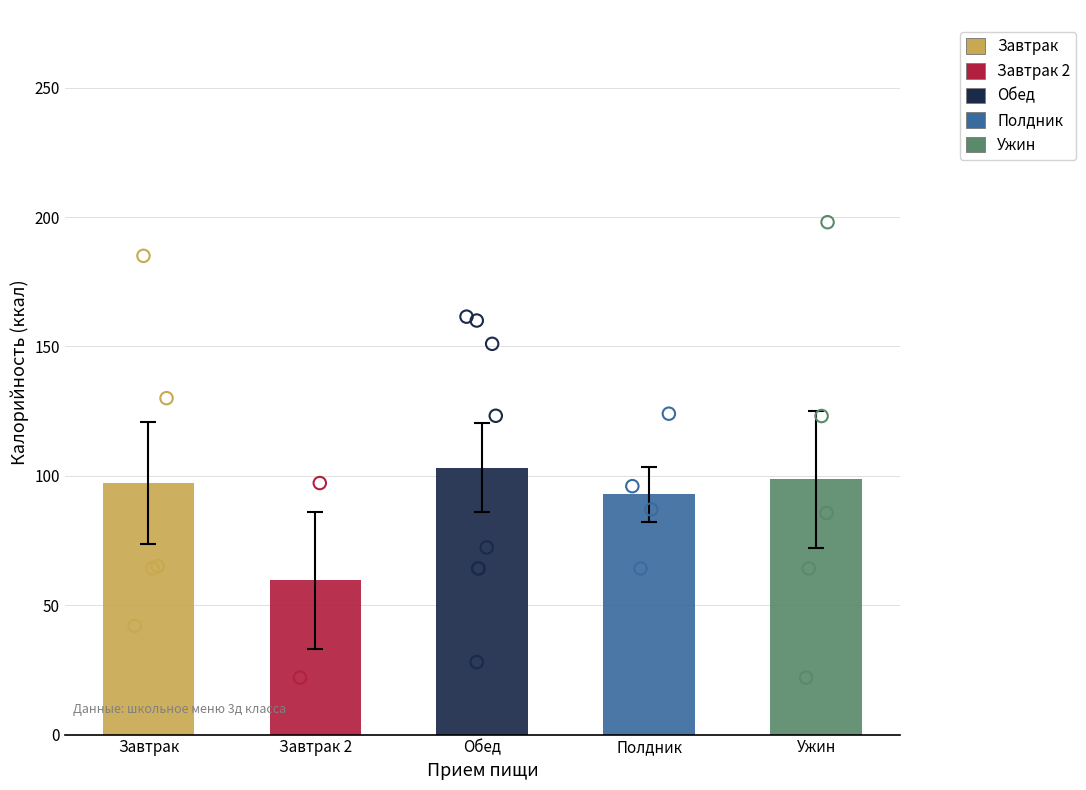

Which series has the largest total across all categories?

Обед